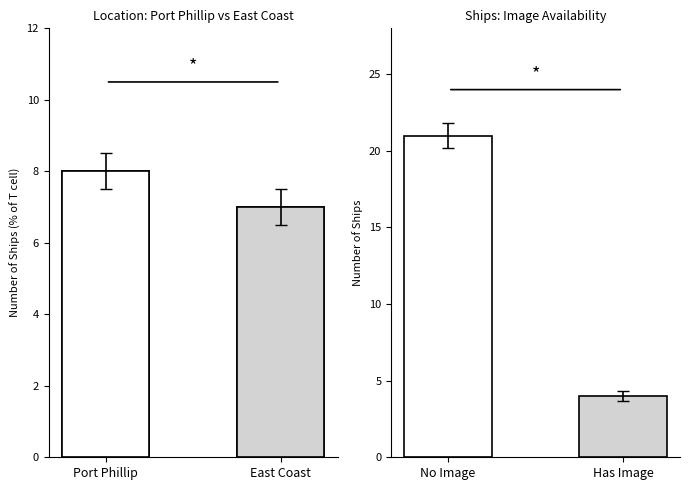

List the labels in order of value, smallest first.

East Coast, Port Phillip